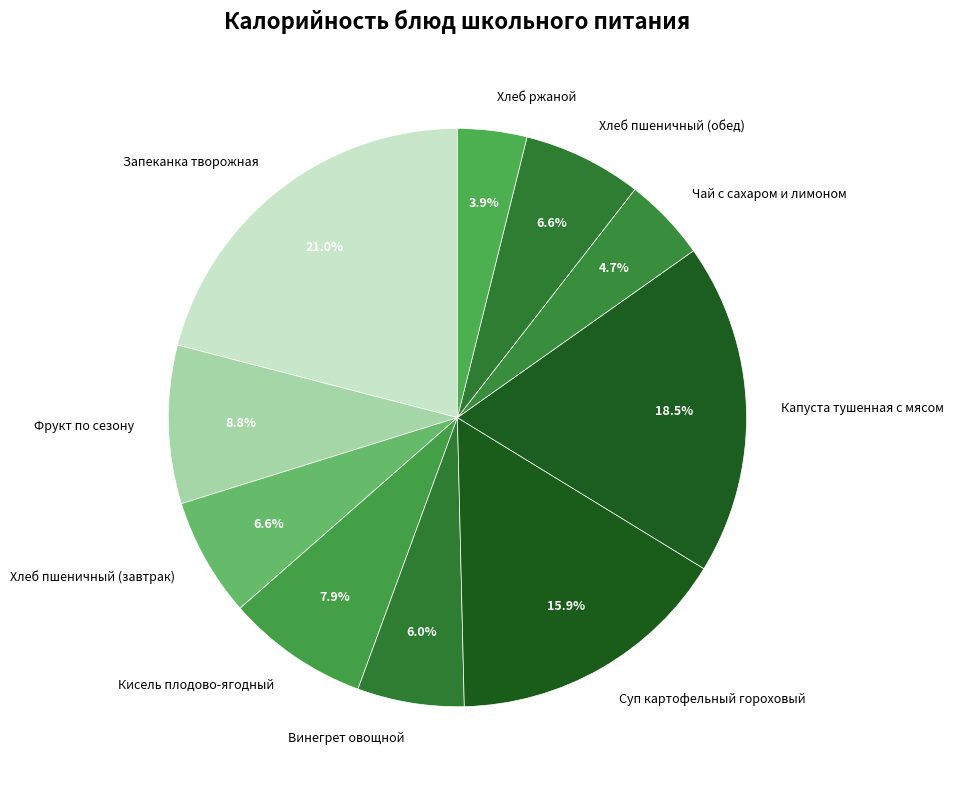

Which slice is the largest?

Запеканка творожная